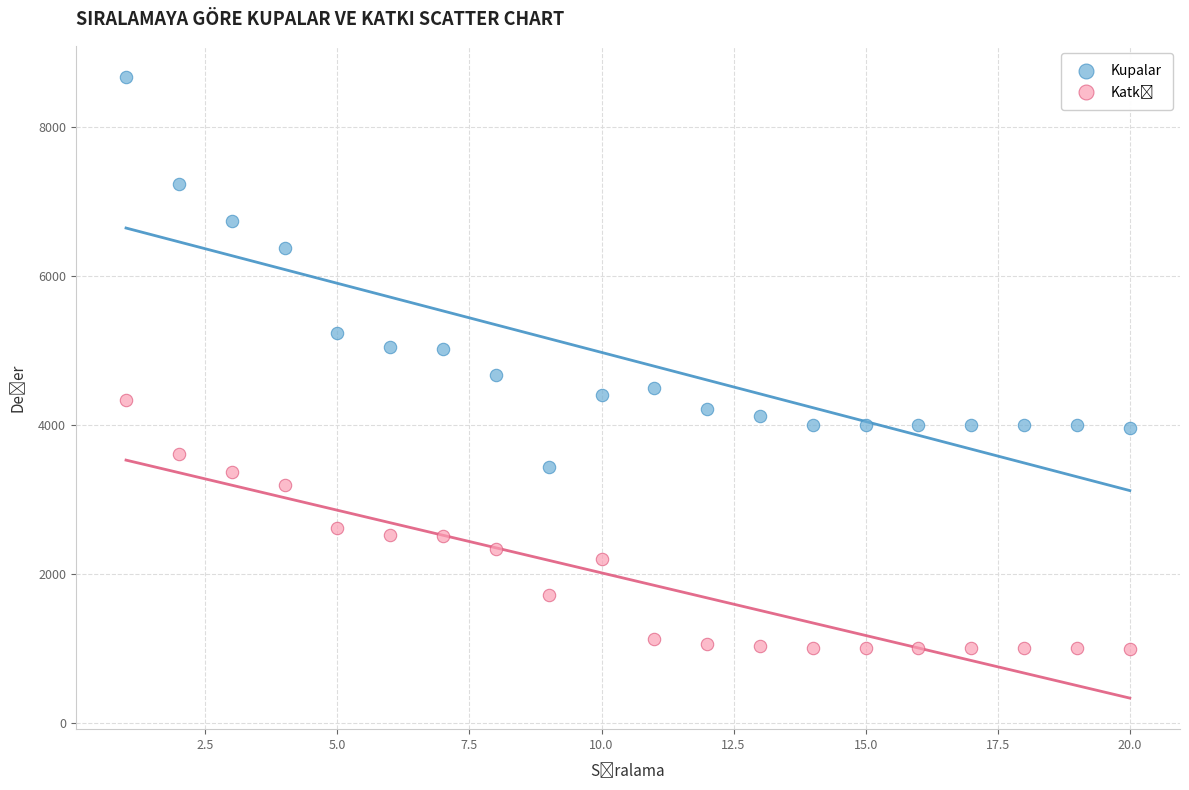

Across all data points, what is the range of Y values (max minus min)?

7683